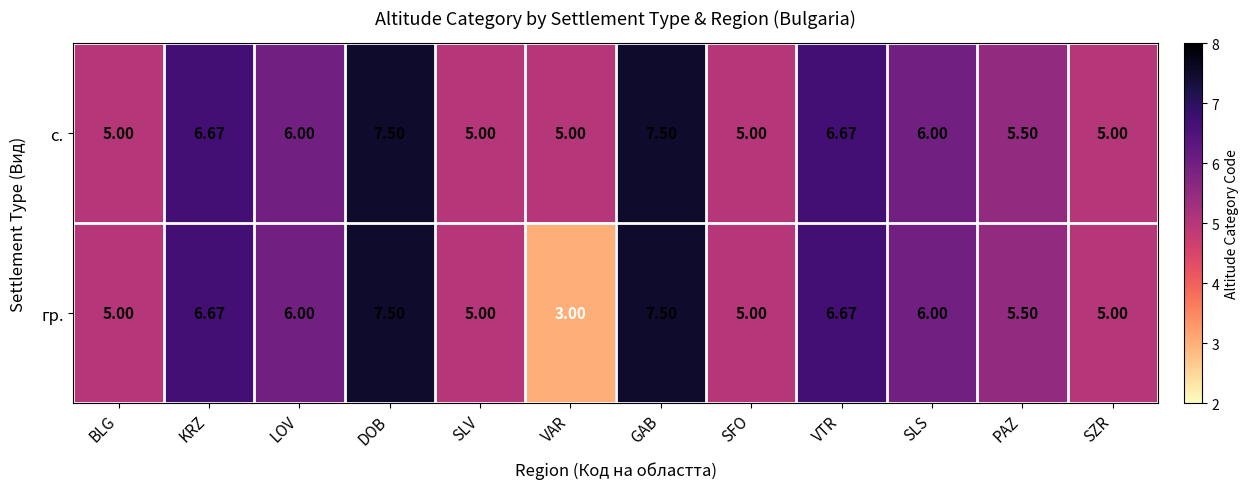

What is the minimum value shown in the chart?

3.0